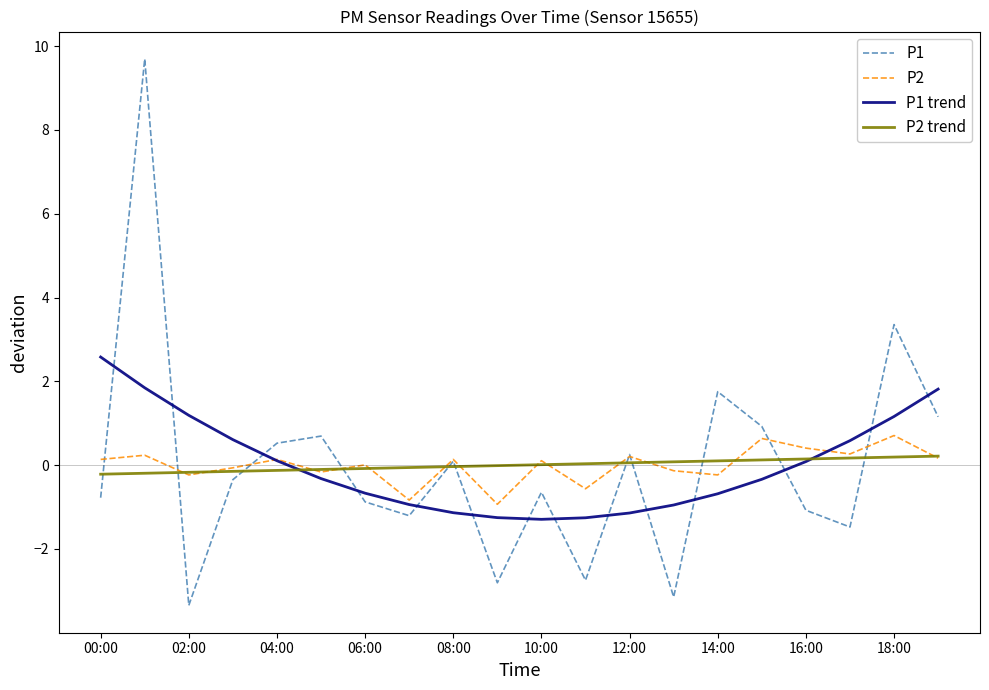

In P2, how many points are higher than both neighbors (excluding endpoints)?

8